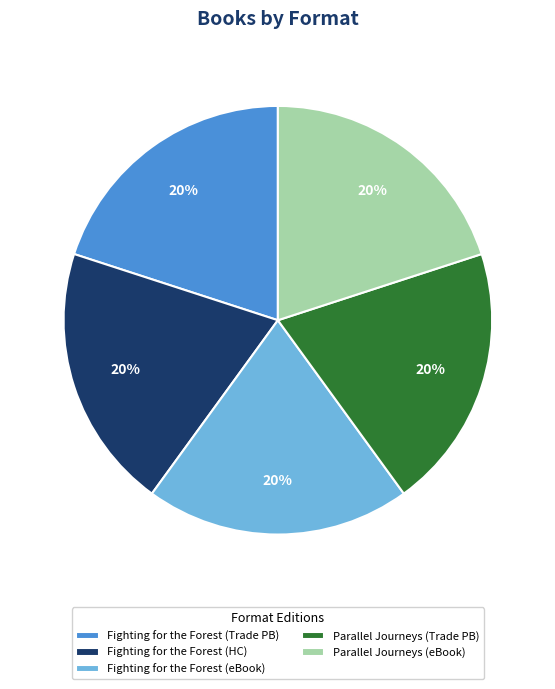

Is Fighting for the Forest (HC) the majority of the pie?

No